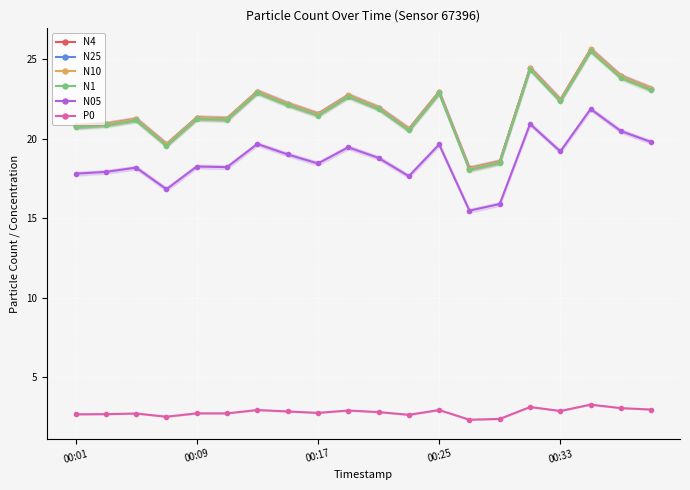

Between 15 and 17, which is larger?

17